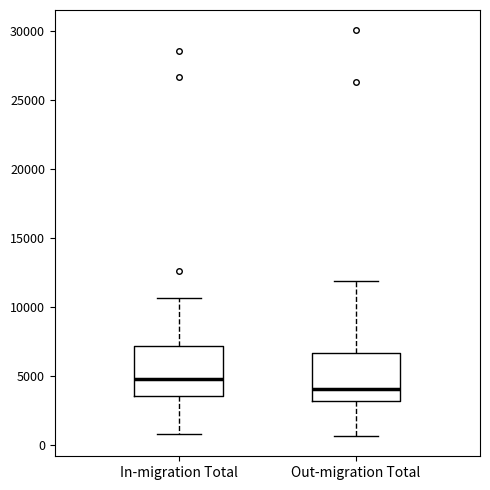

Reading left to right, transcribe this box plot: for each box, give where its median line is, the range the box spans, and where its two whiskers end, as read against the y-axis. The values are not printed on the chart, so give them approximately, as read against the axis.

In-migration Total: median 5000, box 3500 to 7000, whiskers 1000 to 10500
Out-migration Total: median 4000, box 3000 to 6500, whiskers 500 to 12000